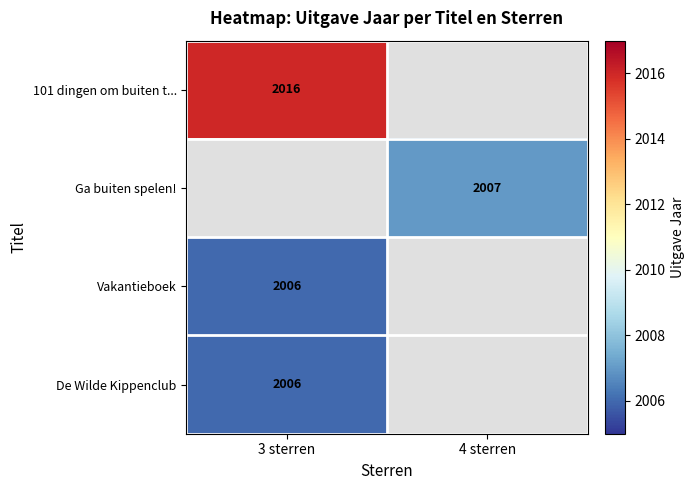

The value of Ga buiten spelen! at 4 sterren is 2007. True or false?

True